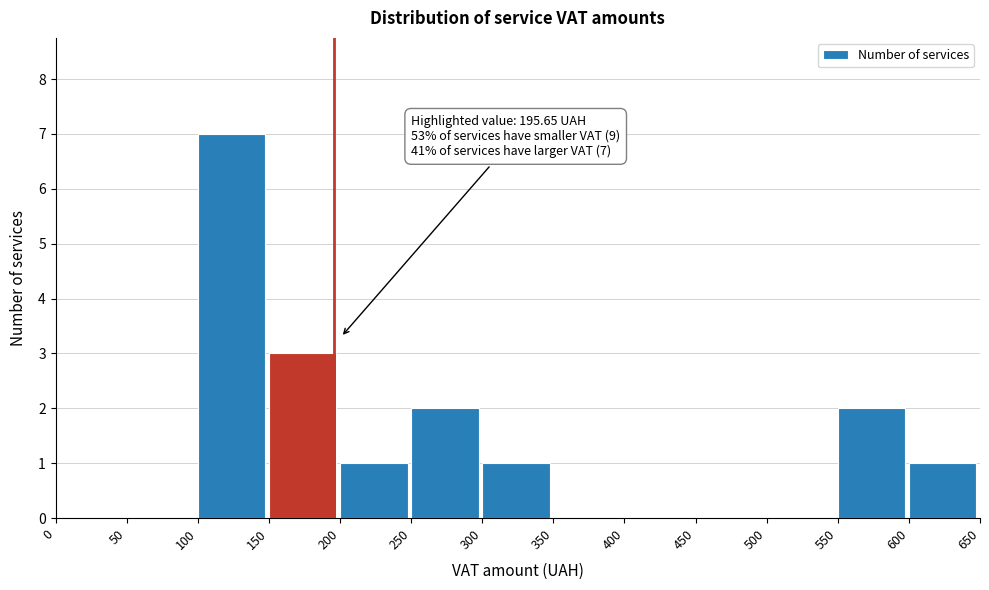

Over which range of the x-axis is the bar tallest?

100 to 150